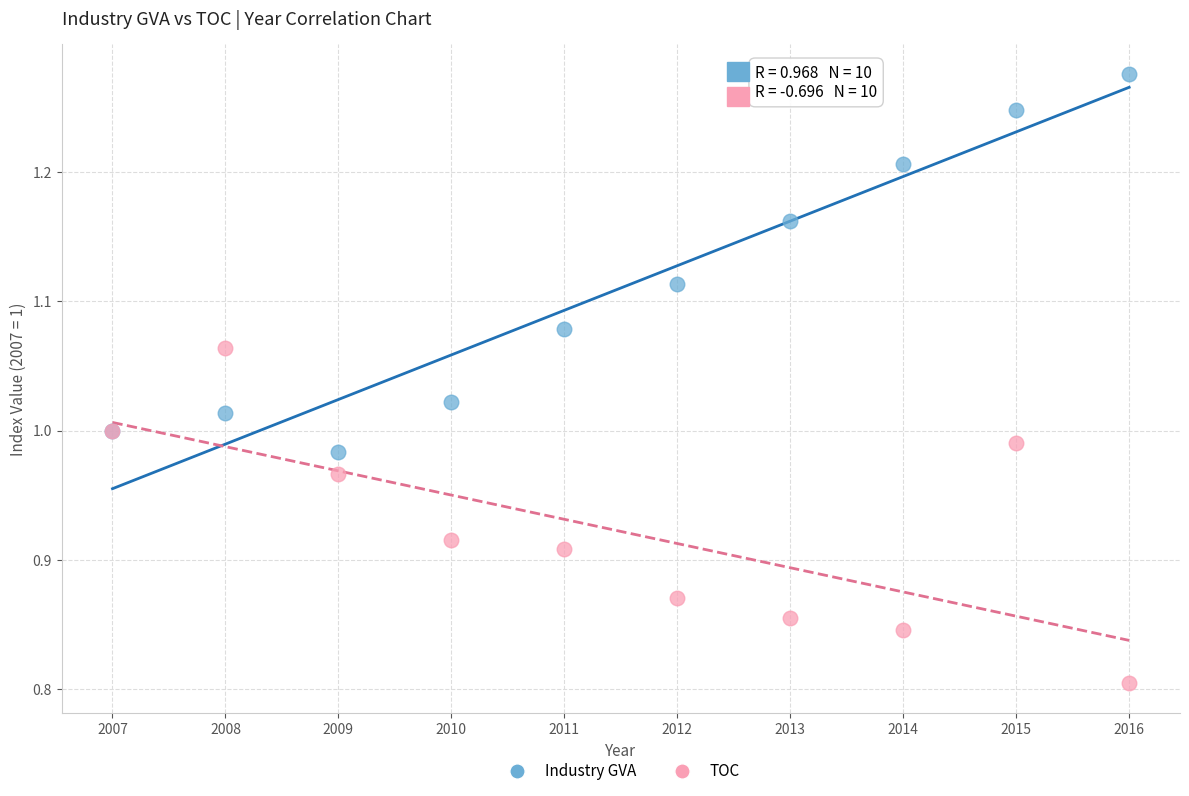

Which series reaches the maximum Y coordinate?

Industry GVA